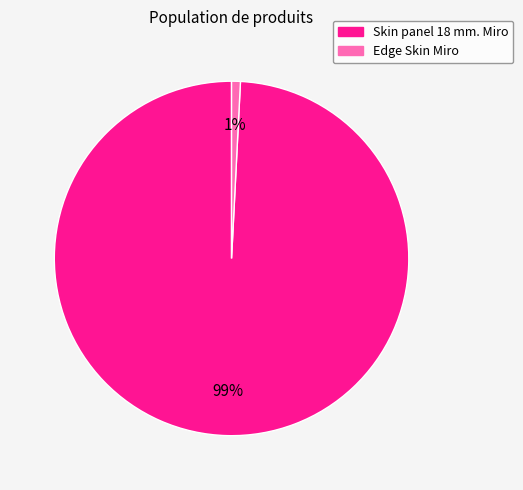

To the nearest percent, what portion does Skin panel 18 mm. Miro represent?

99%